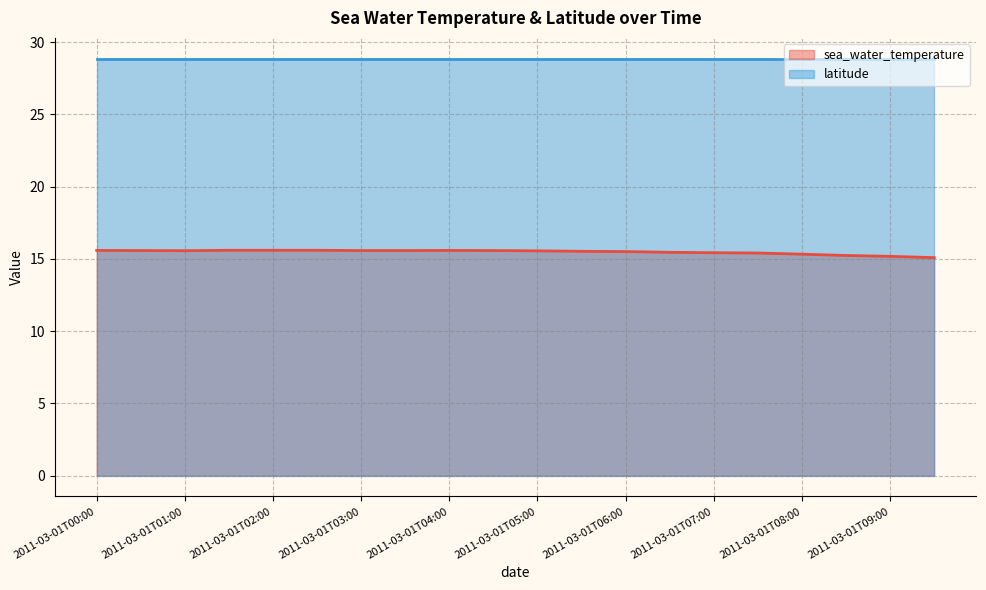

What is the sum of all values?

309.4